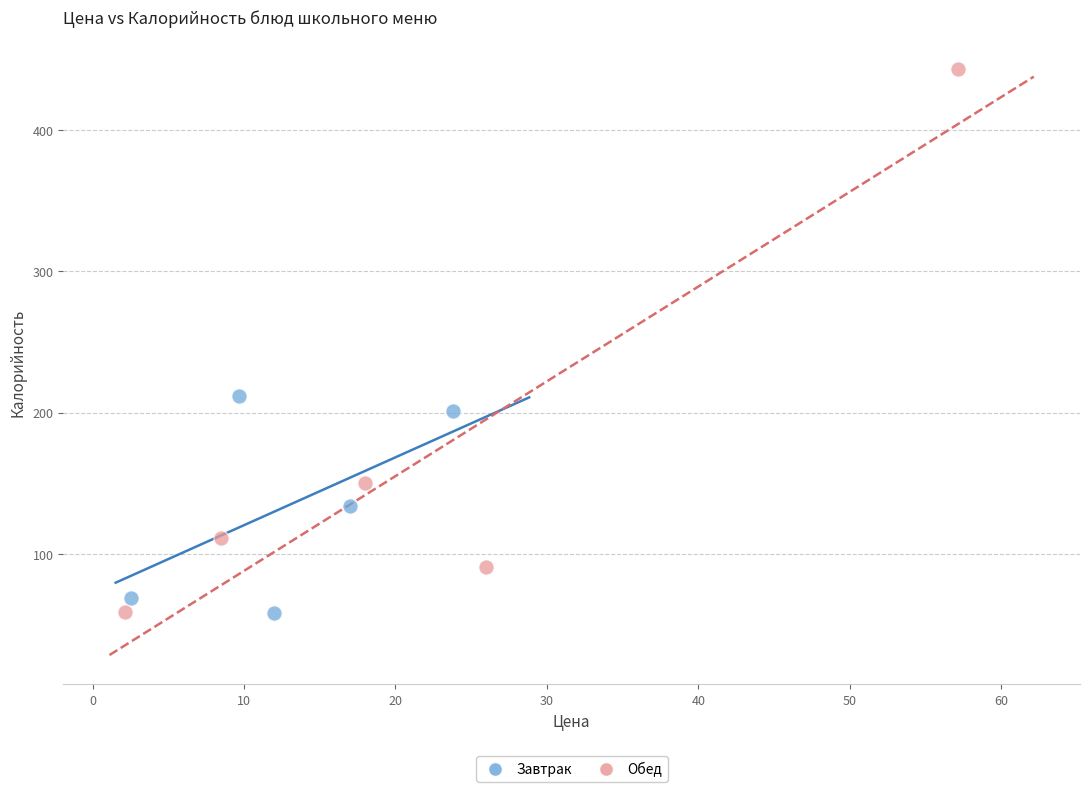

Which series has the largest Y range (max minus min)?

Обед